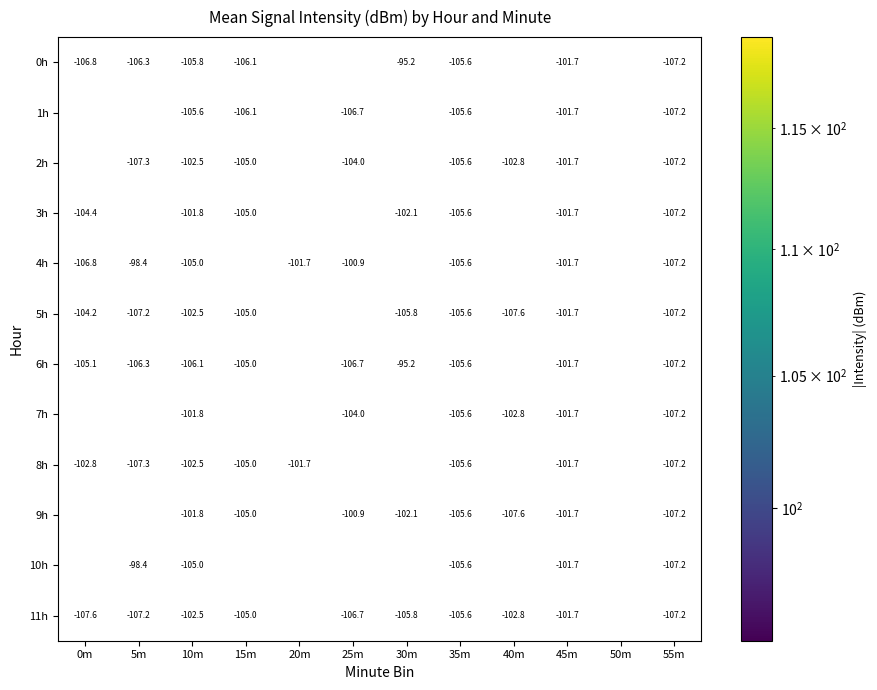

What is the average value of the 1h series?

-108.9